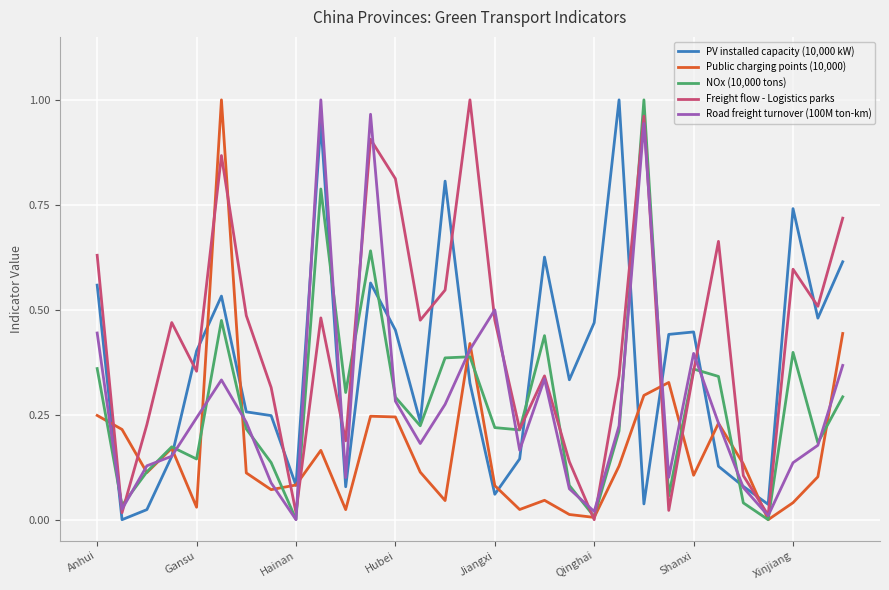

What is the difference between the second highest and second lowest values in the PV installed capacity (10,000 kW) series?

0.9